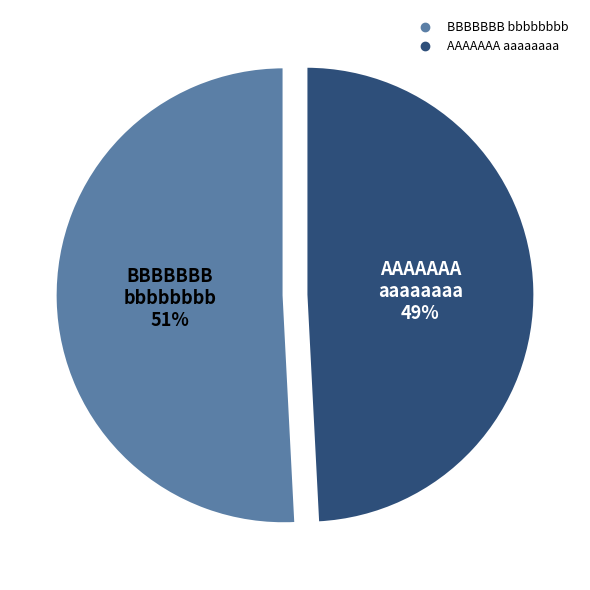

What is the smallest slice in the pie chart?

AAAAAAA aaaaaaaa